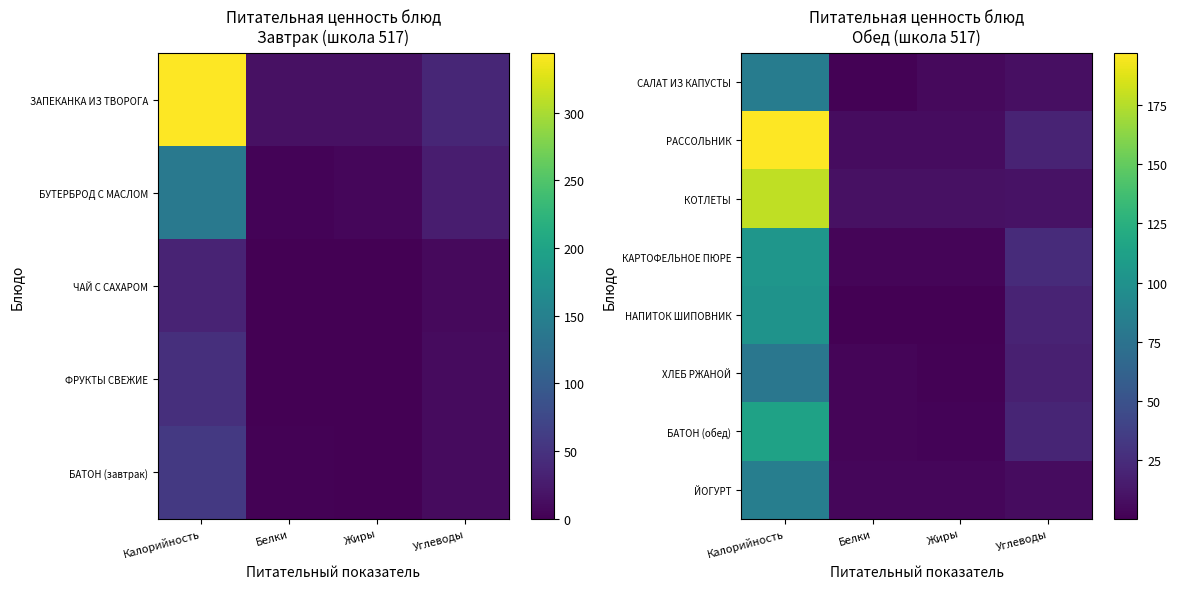

What is the spread (max minus min) of values at Углеводы?

17.8